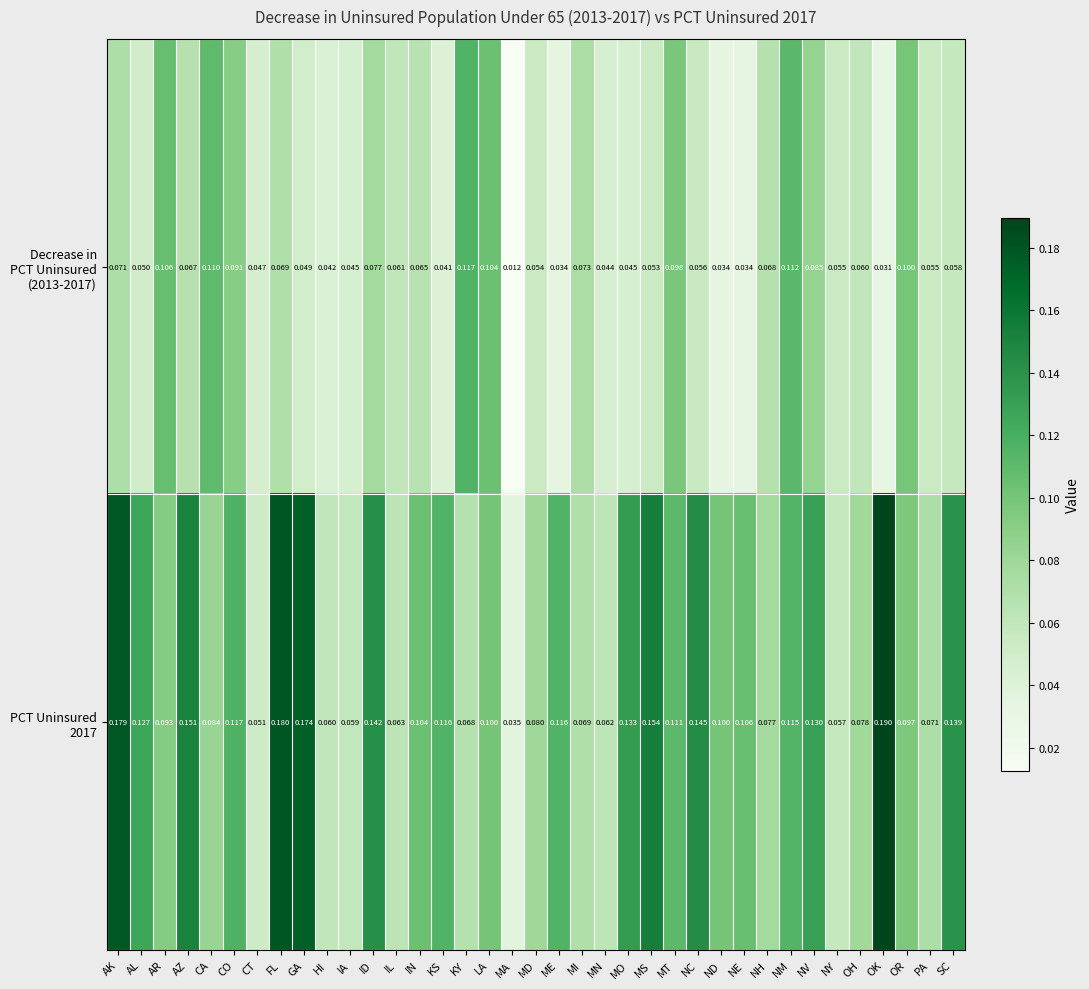

At which category does the chart reach its peak across all series?

OK